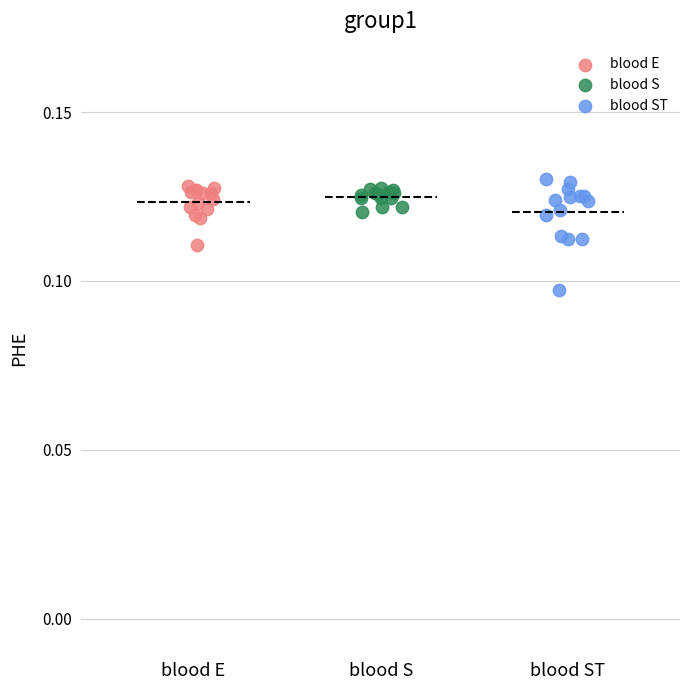

Which series has the largest Y range (max minus min)?

blood ST